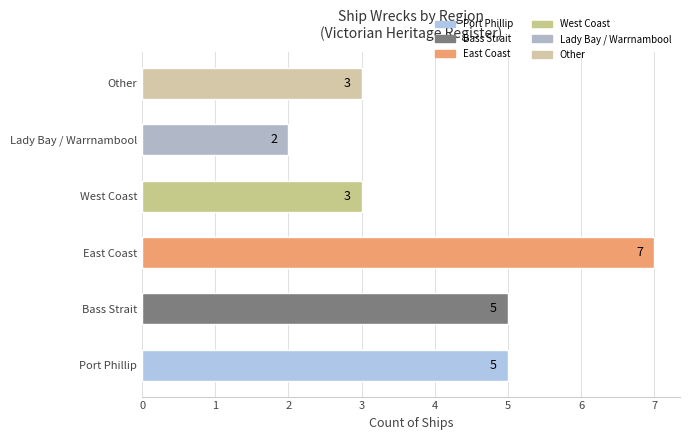

True or false: the data shows 5 at Bass Strait.

True